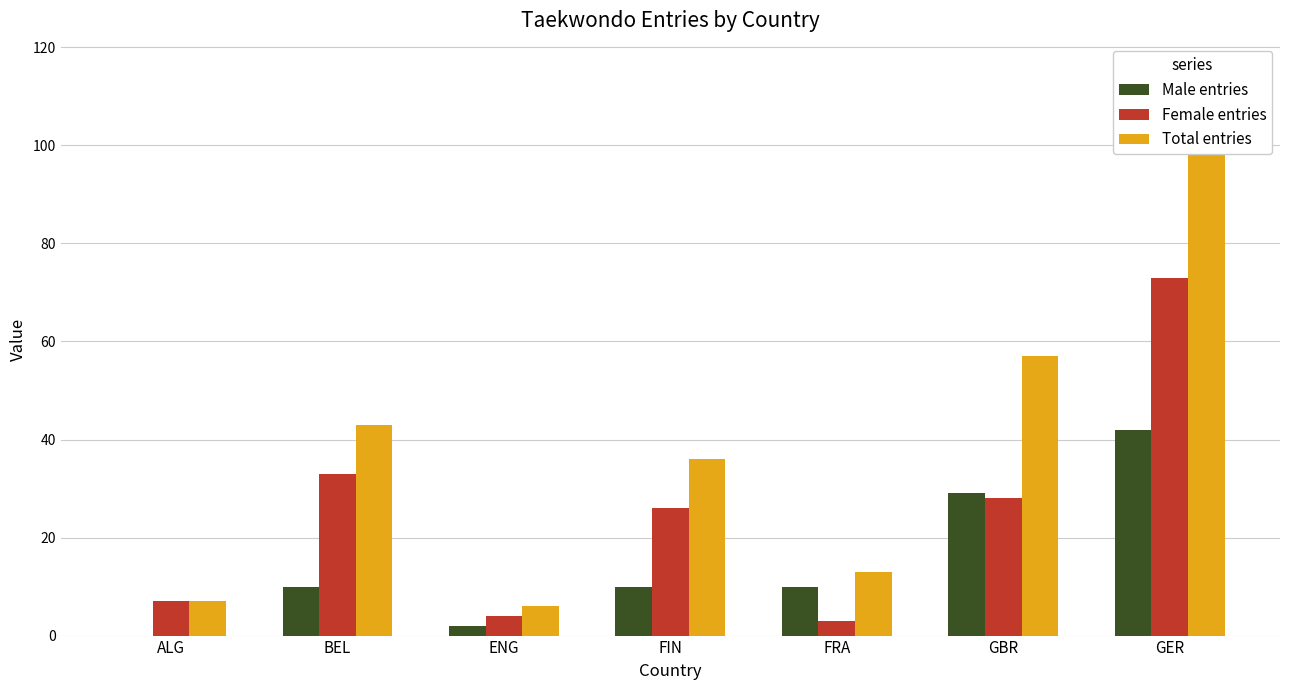

Reading left to right, extract all data points from this chart.

Male entries: ALG=0	BEL=10	ENG=2	FIN=10	FRA=10	GBR=29	GER=42
Female entries: ALG=7	BEL=33	ENG=4	FIN=26	FRA=3	GBR=28	GER=73
Total entries: ALG=7	BEL=43	ENG=6	FIN=36	FRA=13	GBR=57	GER=115